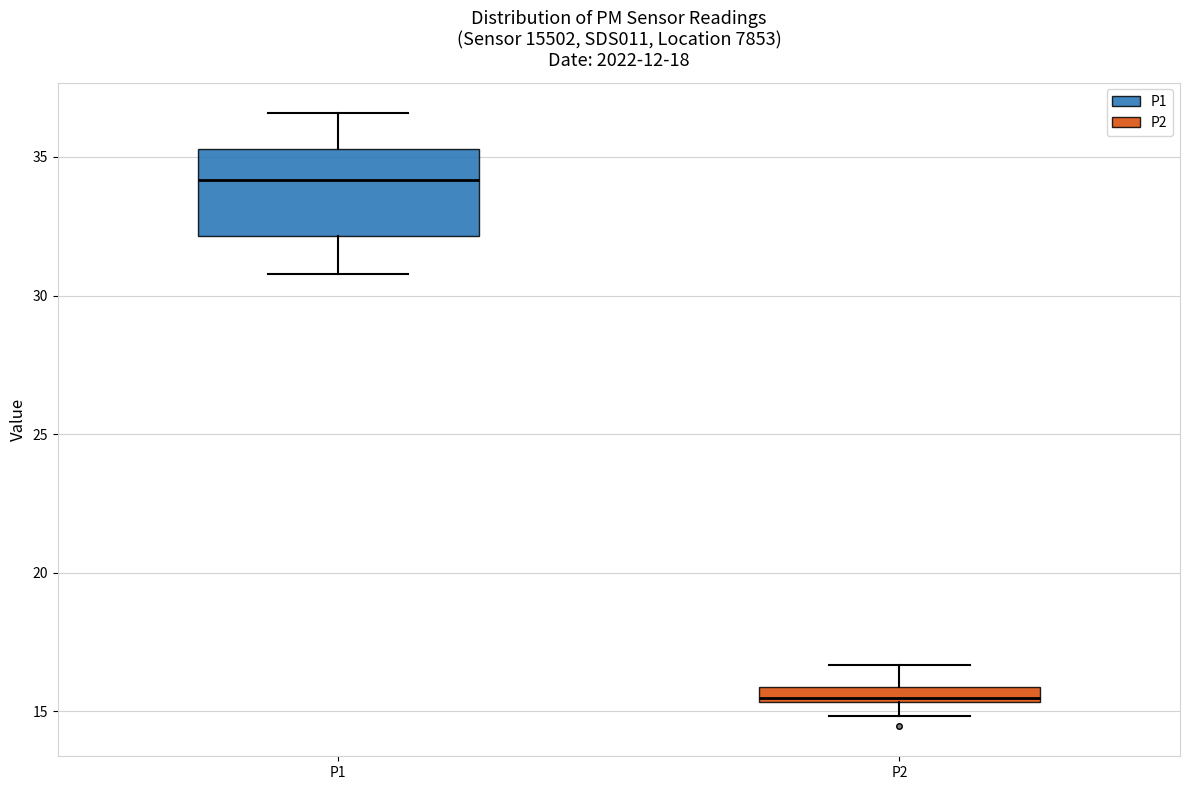

Which box is the tallest, from its lower edge to its upper edge?

P1